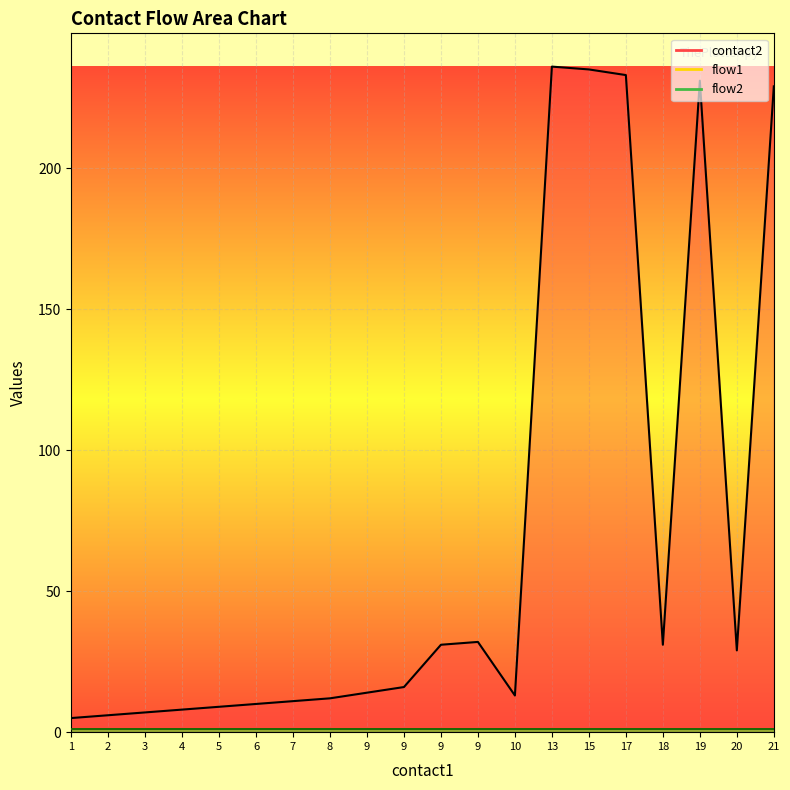

What is the sum of the flow2_line values at 9 and 2?

2